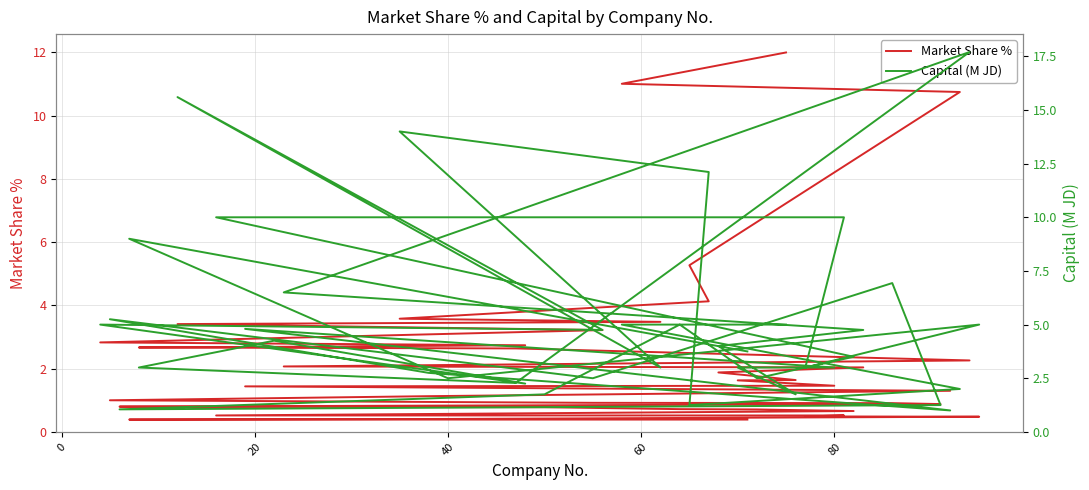

What is the average value of the Market Share % series?

2.4